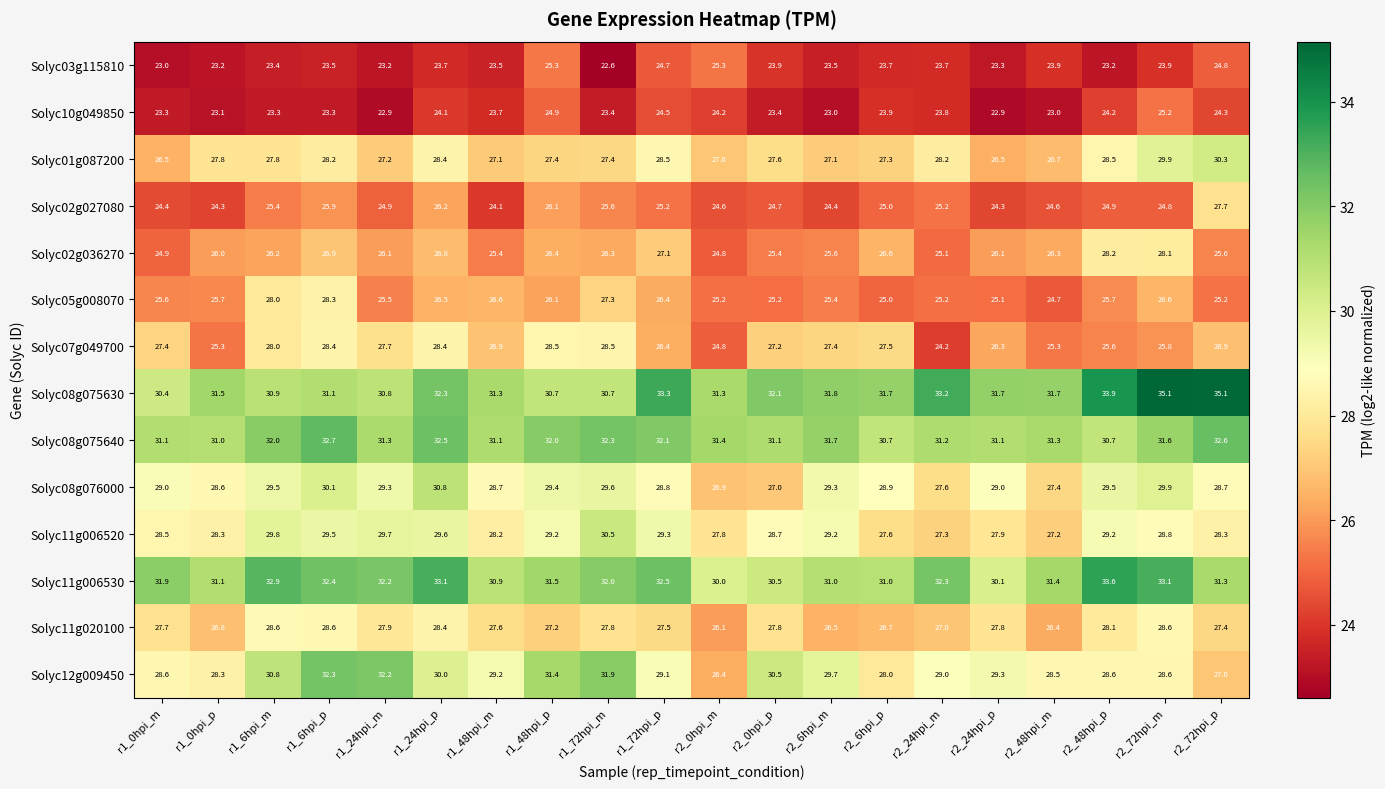

Is it true that Solyc11g020100 equals 6.2 at r2_72hpi_p?

False